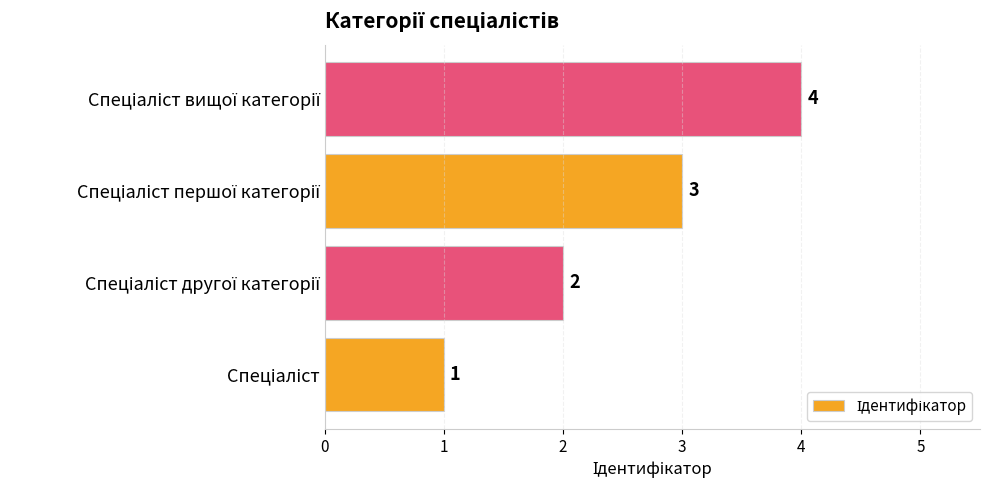

Count the values in the range 2 to 4.

3